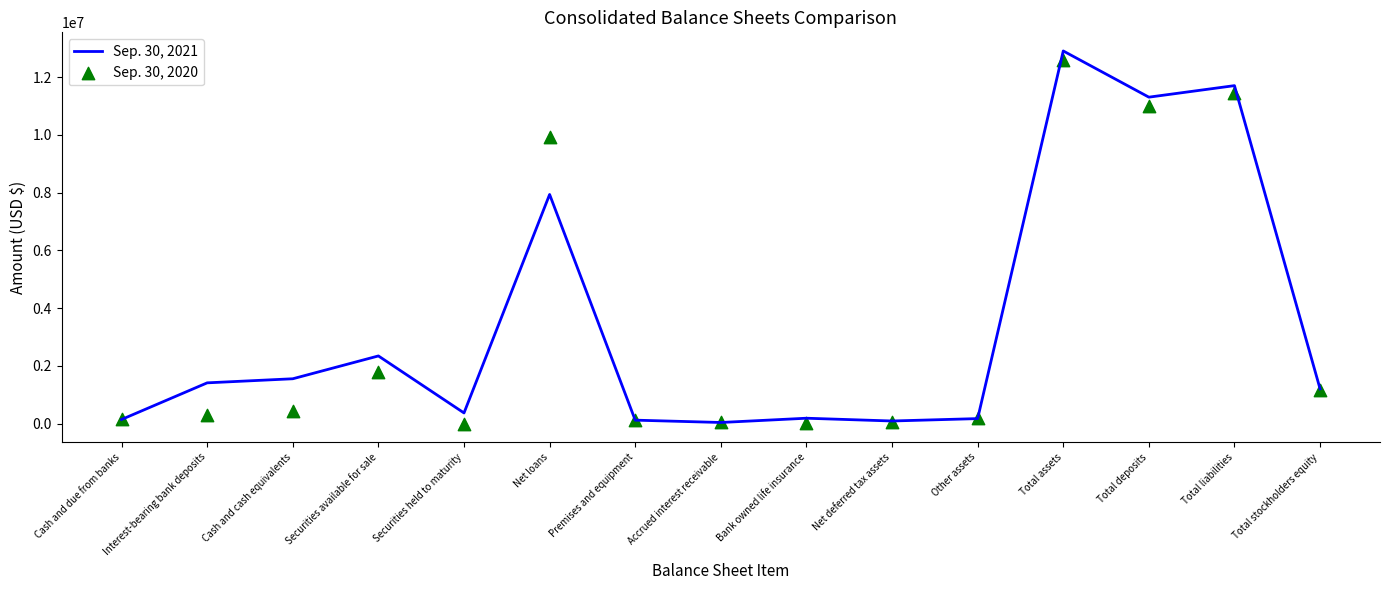

Is the value of Sep. 30, 2021 at Net deferred tax assets greater than the value of Sep. 30, 2020 at Interest-bearing bank deposits?

No